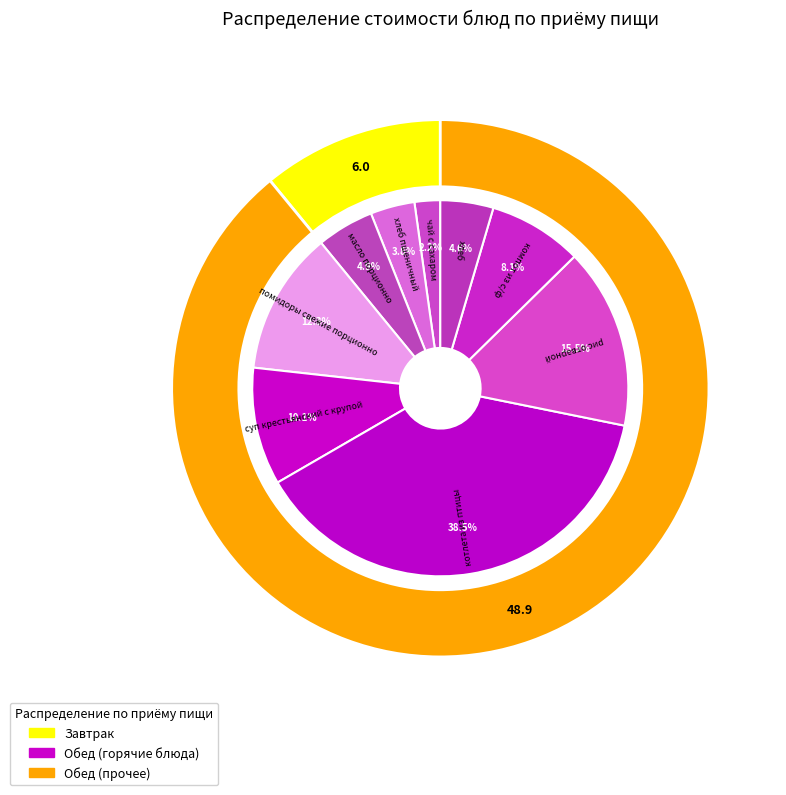

Approximately how many times larger is the value at суп крестьянский с крупой compared to компот из с/ф?

1.2